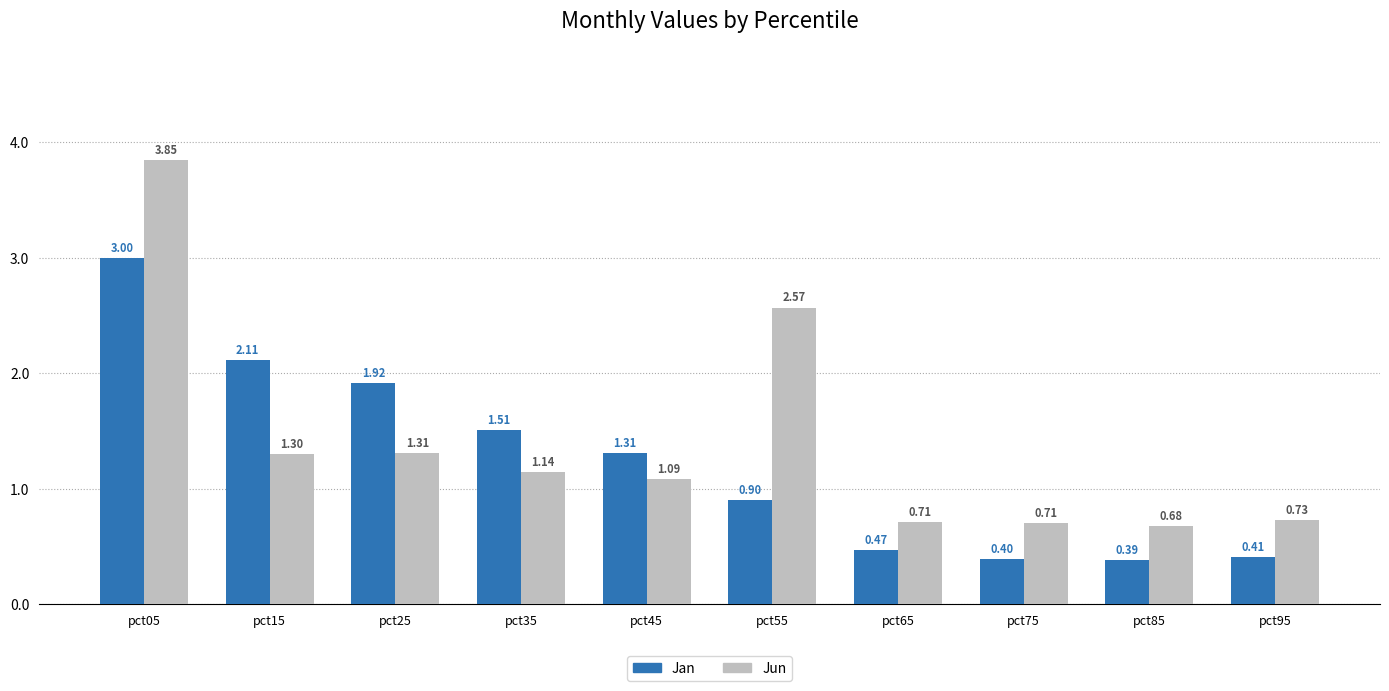

What is the value of the Jun bar at the 3rd from the left?

1.3